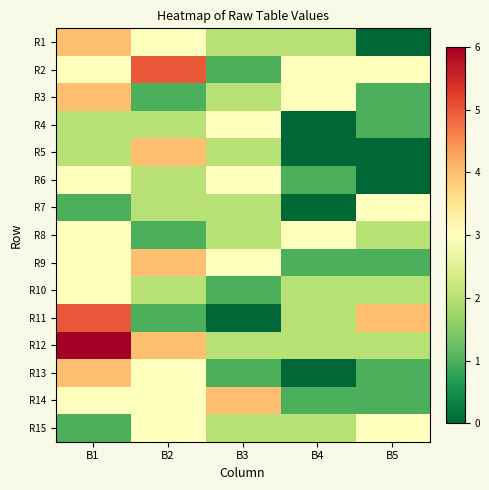

What is the total value across all series at B3?

30